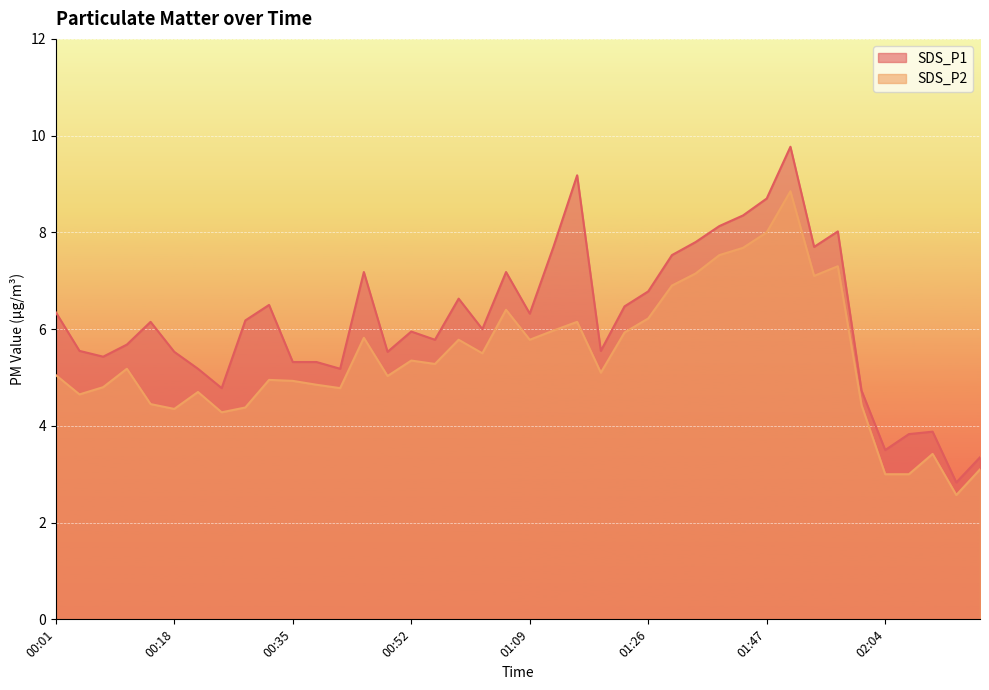

What is the sum of the SDS_P2 values at 01:12 and 01:19?

11.1